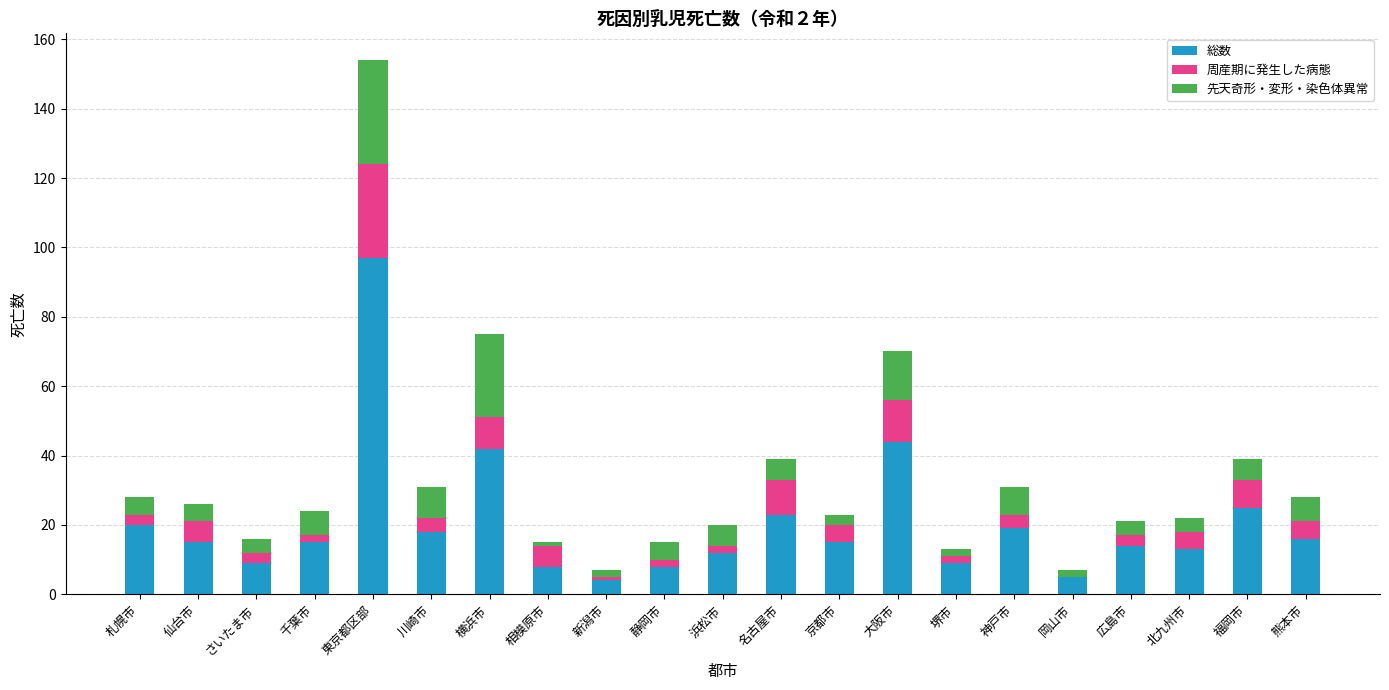

At which category is the sum across all series the highest?

東京都区部